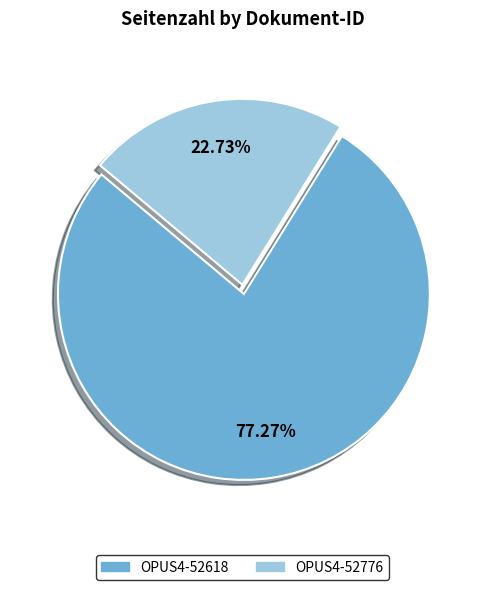

What percentage is the OPUS4-52776 slice, to the nearest percent?

23%